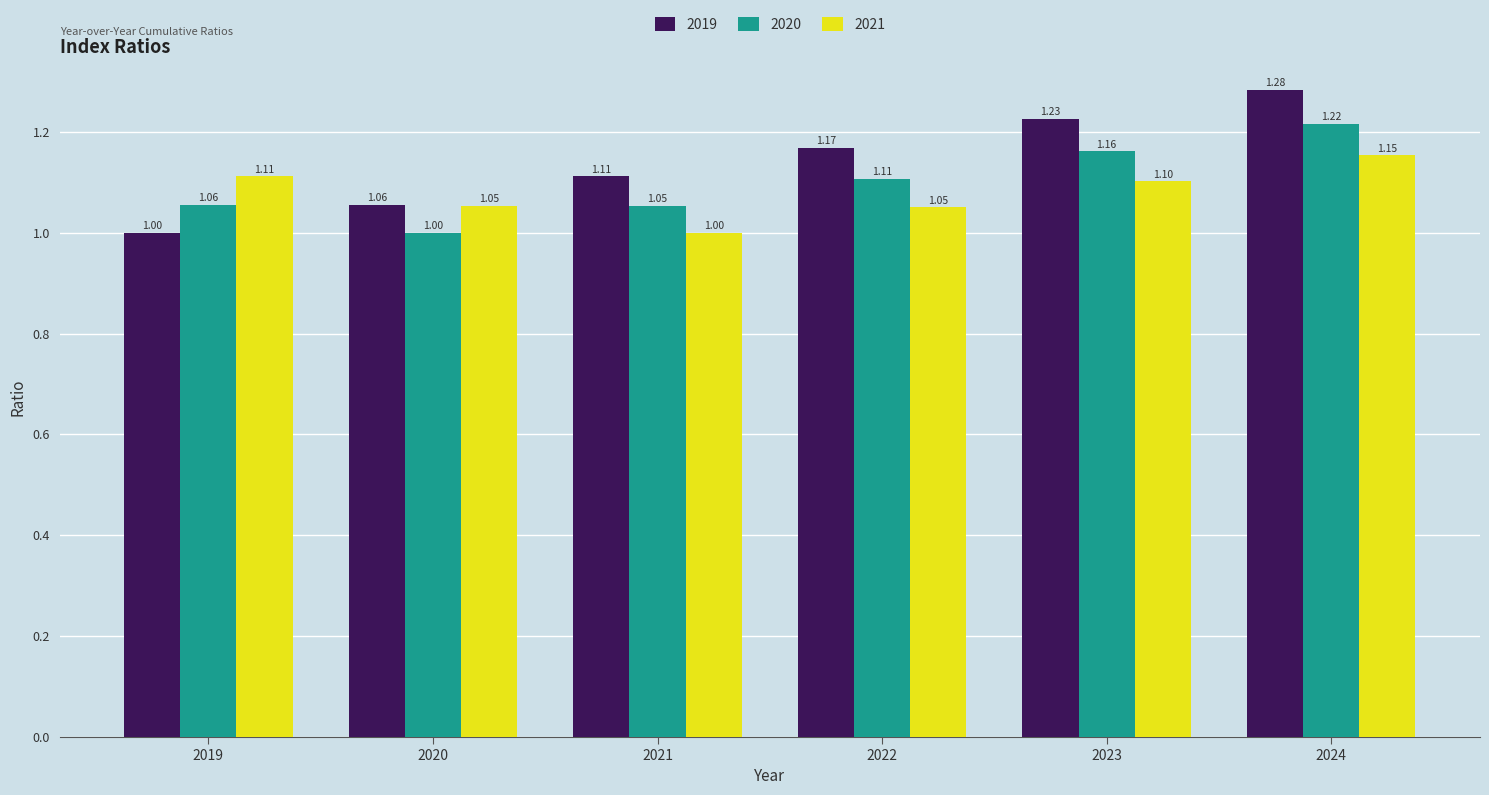

What is the difference between the second highest and minimum values in the 2021 series?

0.1